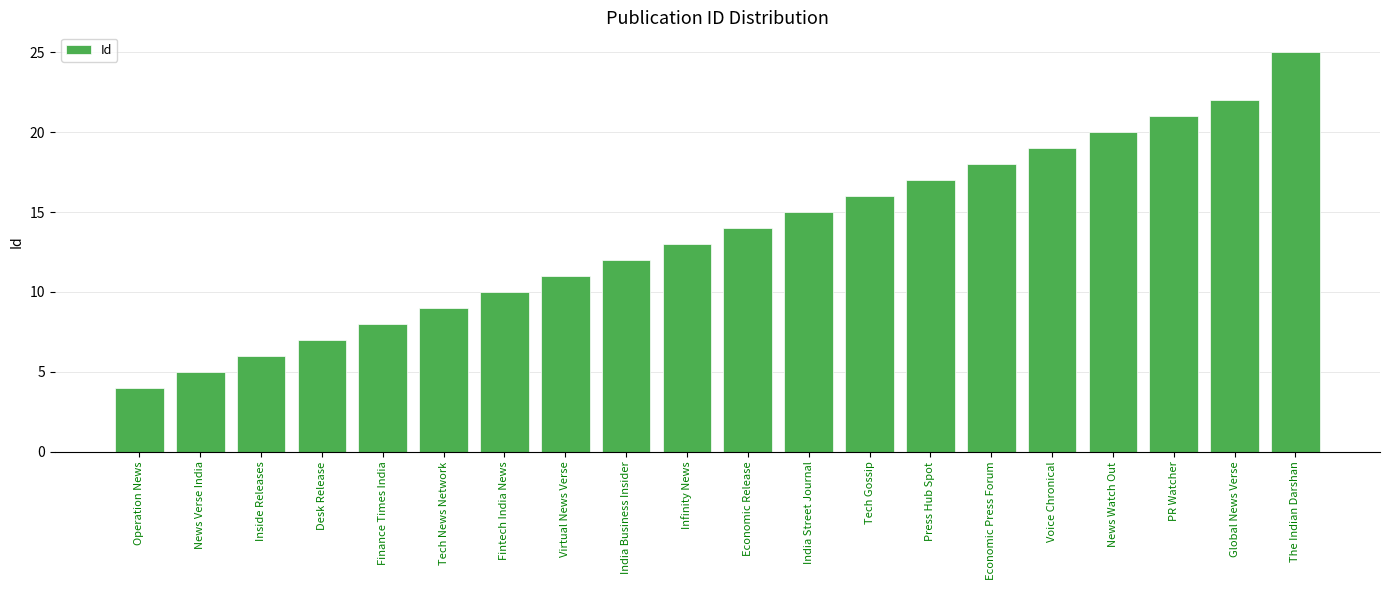

Reading left to right, list all the values displayed in this chart.

4	5	6	7	8	9	10	11	12	13	14	15	16	17	18	19	20	21	22	25